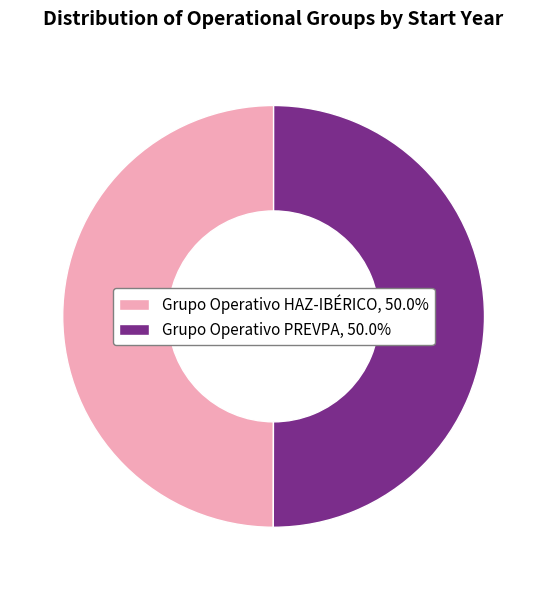

The Grupo Operativo HAZ-IBÉRICO slice represents 50% of the pie. True or false?

True